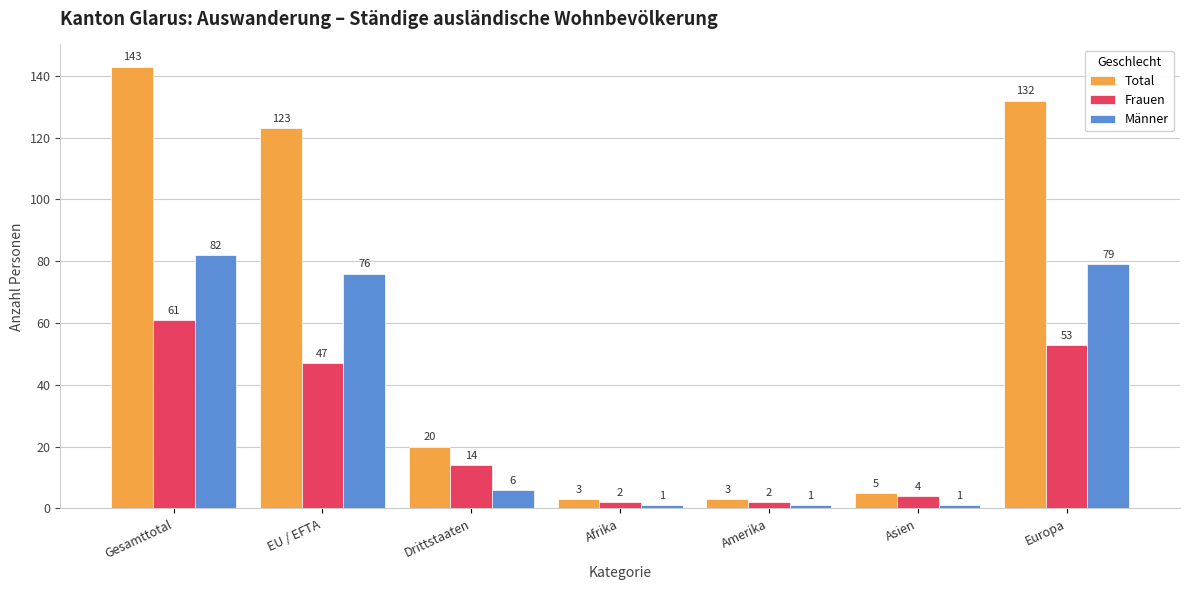

Which series has the widest spread of values?

Total